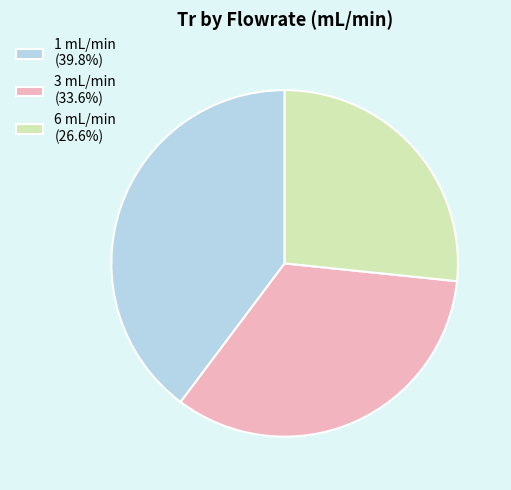

Rank the categories by value from highest to lowest.

1 mL/min, 3 mL/min, 6 mL/min